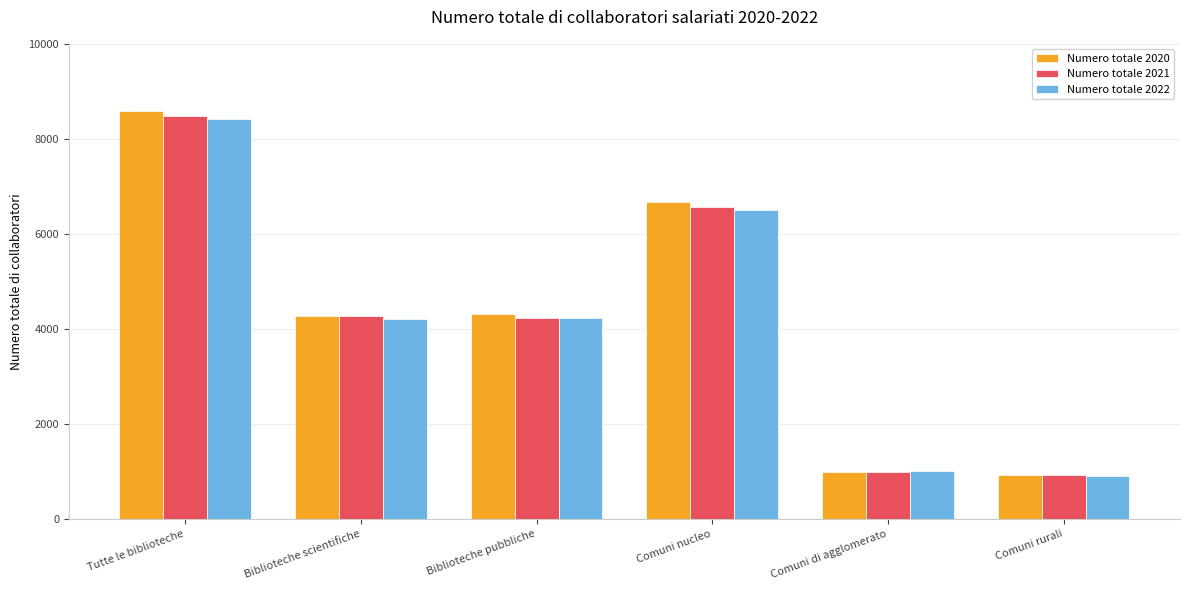

What is the smallest value displayed?

913.5